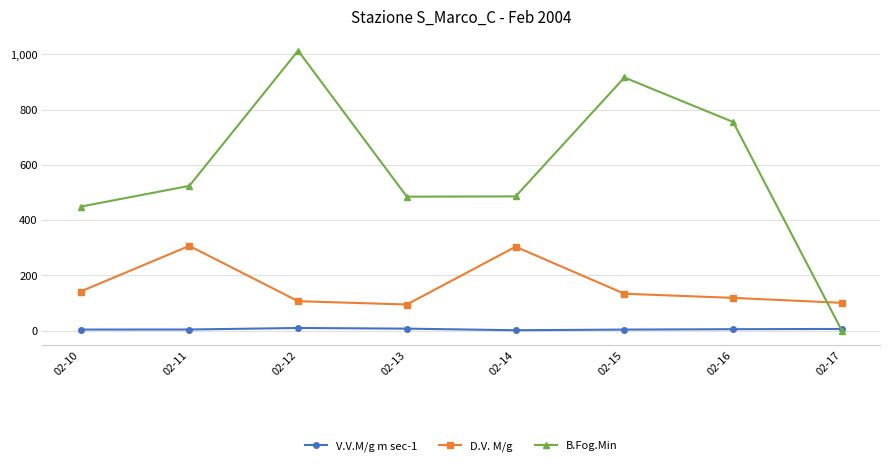

Does the chart have visible grid lines?

Yes